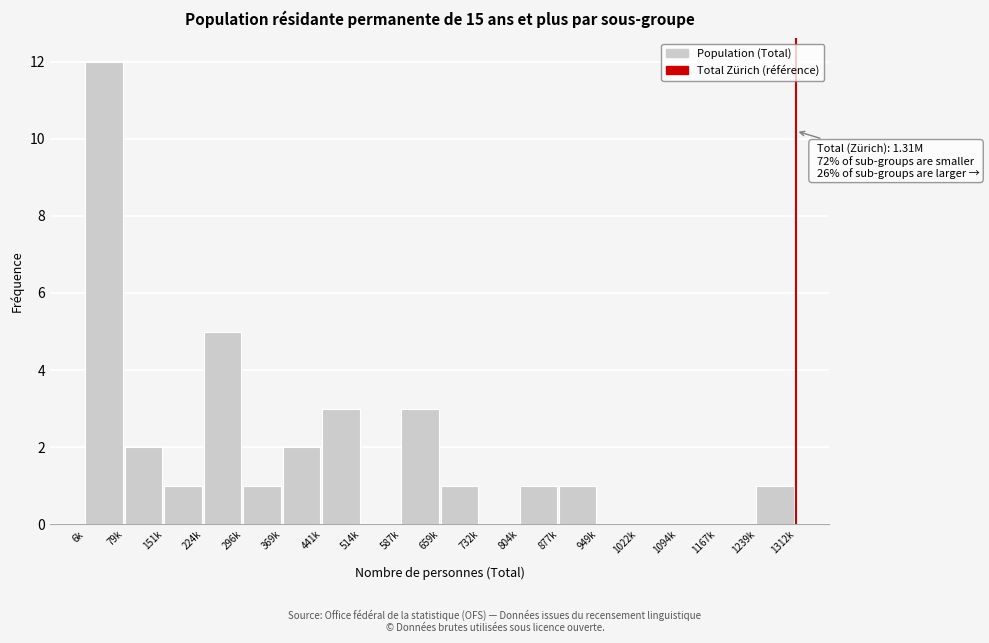

Reading left to right, what are all the values shown in this chart?

6k=12	79k=2	151k=1	224k=5	296k=1	369k=2	441k=3	514k=0	587k=3	659k=1	732k=0	804k=1	877k=1	949k=0	1022k=0	1094k=0	1167k=0	1239k=1